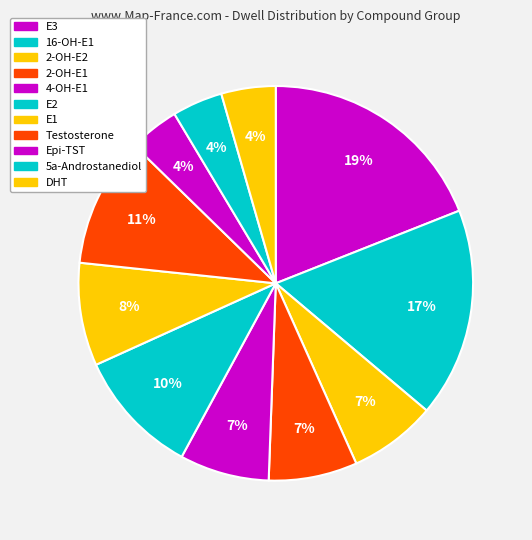

How many segments does this pie chart have?

11